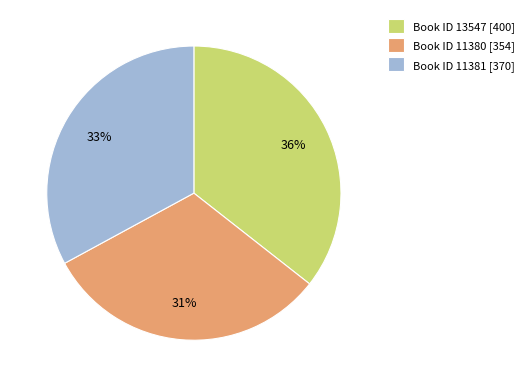

Between Book ID 13547 [400] and Book ID 11380 [354], which is larger?

Book ID 13547 [400]